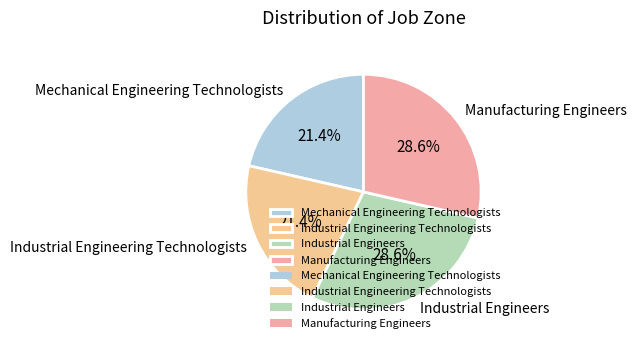

Is there a majority slice in this chart?

No